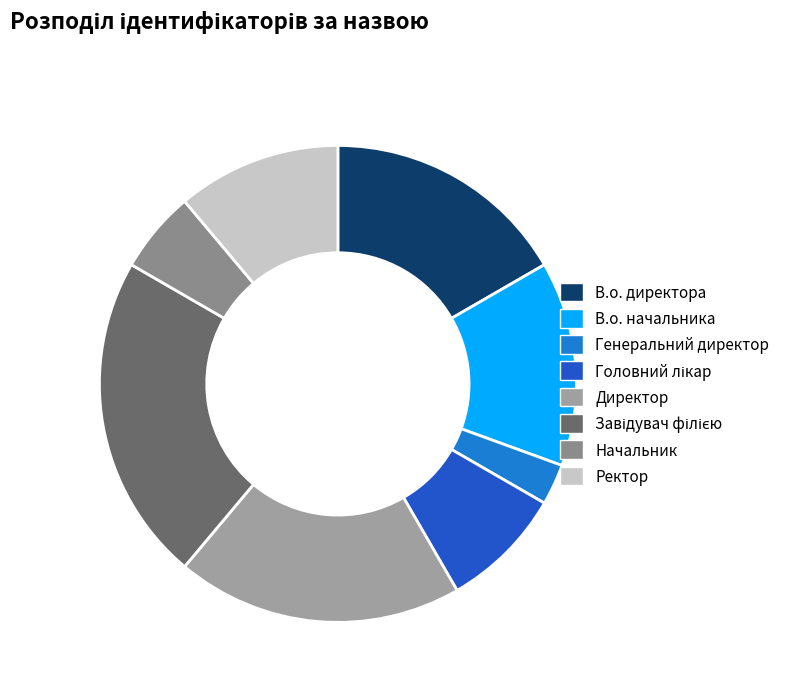

What is the smallest slice in the pie chart?

Генеральний директор